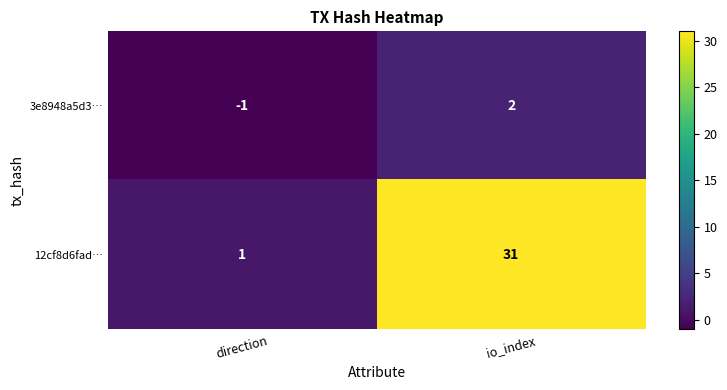

Which series has the widest spread of values?

12cf8d6fad…